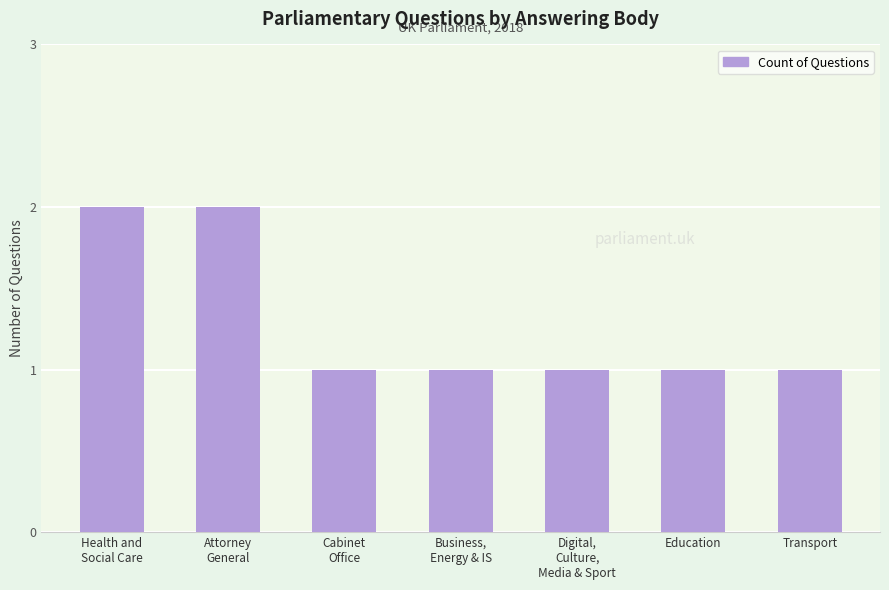

What is the maximum value shown in the chart?

2